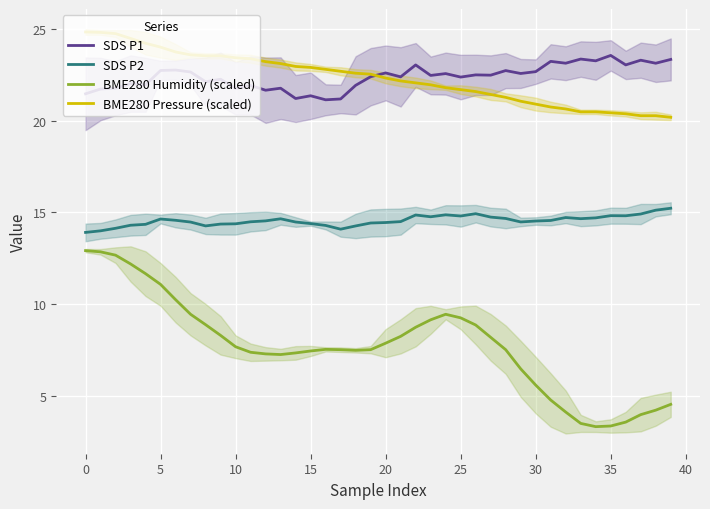

At which label does SDS P1 reach its minimum?

16